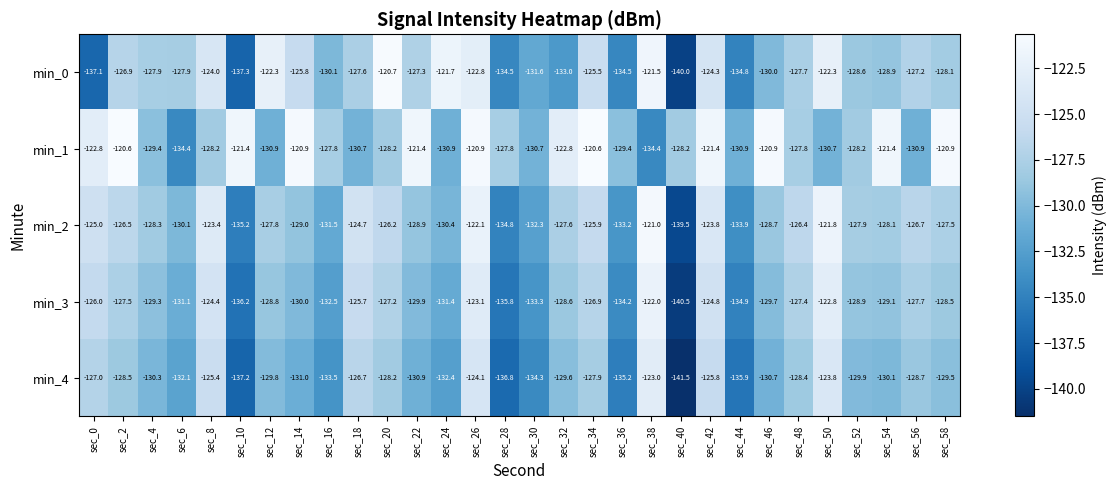

What is the total value across all series at sec_34?

-626.8